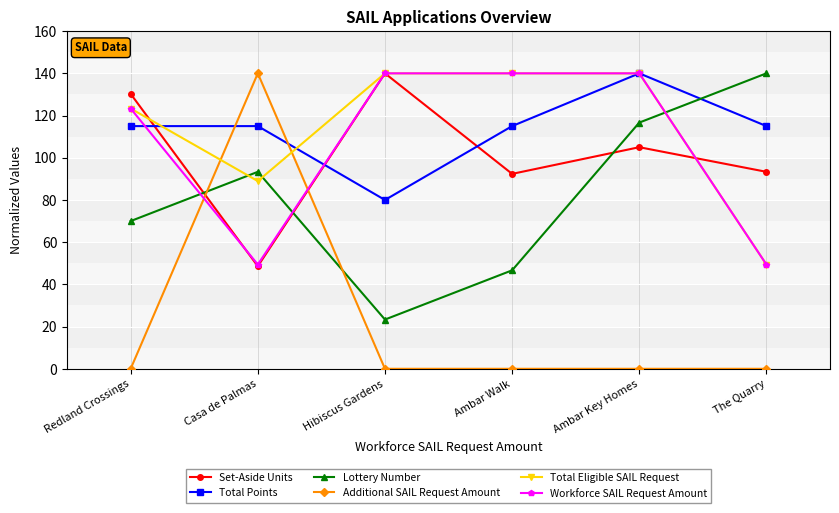

What is the label of the 5th point from the right?

Casa de Palmas